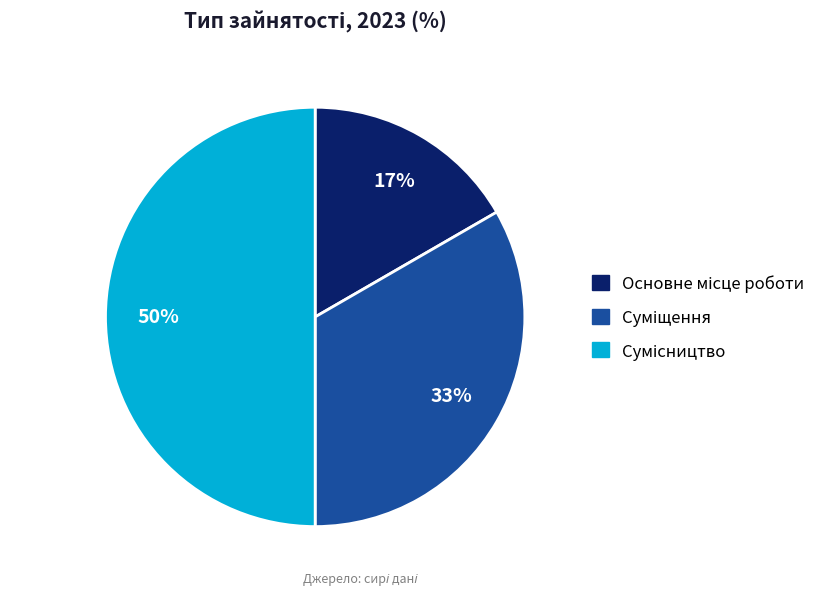

To the nearest percent, what is the average slice percentage?

33%